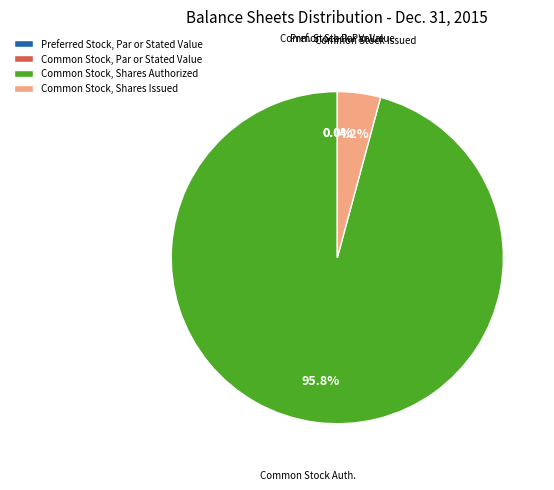

Which slice is the smallest?

Preferred Stock, Par or Stated Value